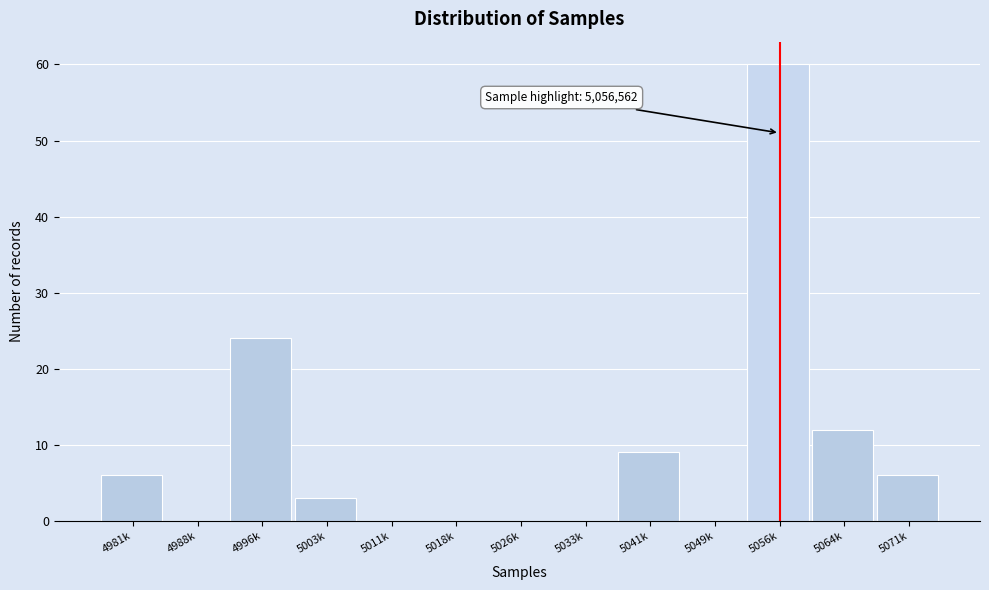

Reading left to right, transcribe all the data shown in this chart.

4981k=6	4988k=0	4996k=24	5003k=3	5011k=0	5018k=0	5026k=0	5033k=0	5041k=9	5049k=0	5056k=60	5064k=12	5071k=6